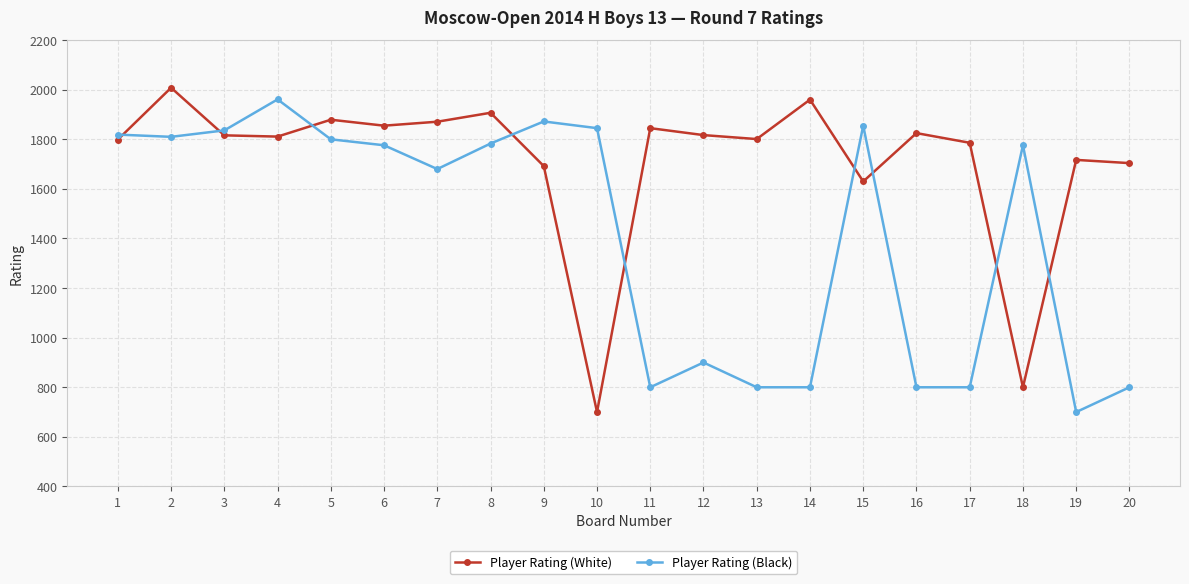

What is the value of the Player Rating (Black) point at the 20th from the left?

800